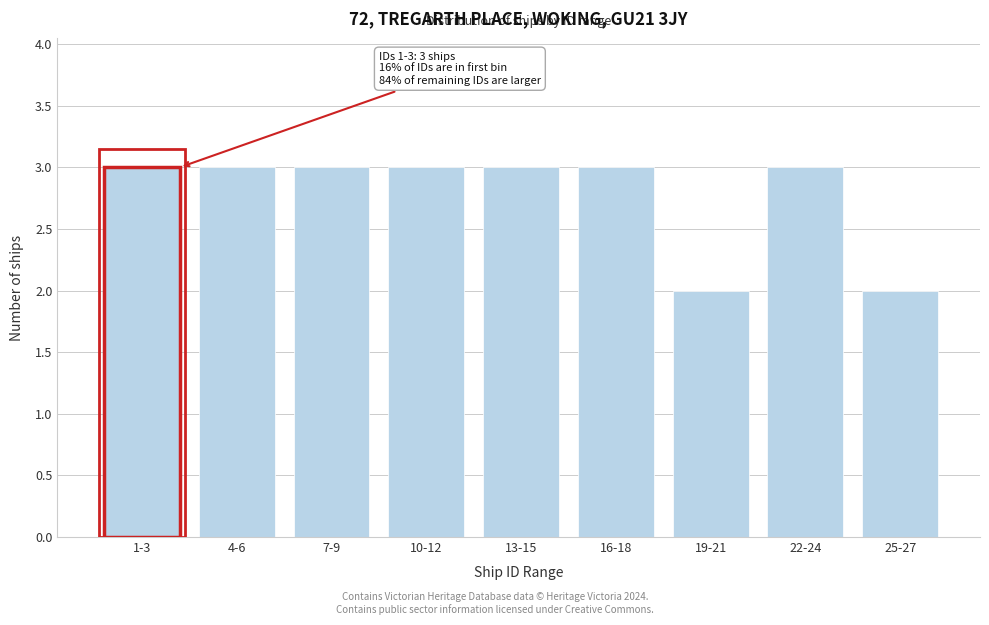

Reading left to right, extract all data points from this chart.

1-3=3	4-6=3	7-9=3	10-12=3	13-15=3	16-18=3	19-21=2	22-24=3	25-27=2